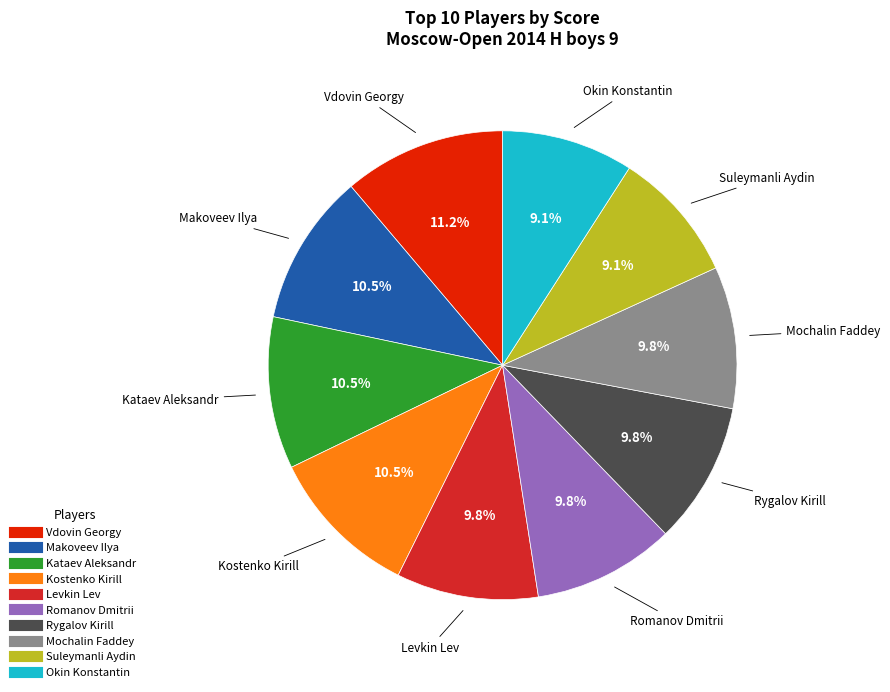

Count the number of slices in the pie.

10